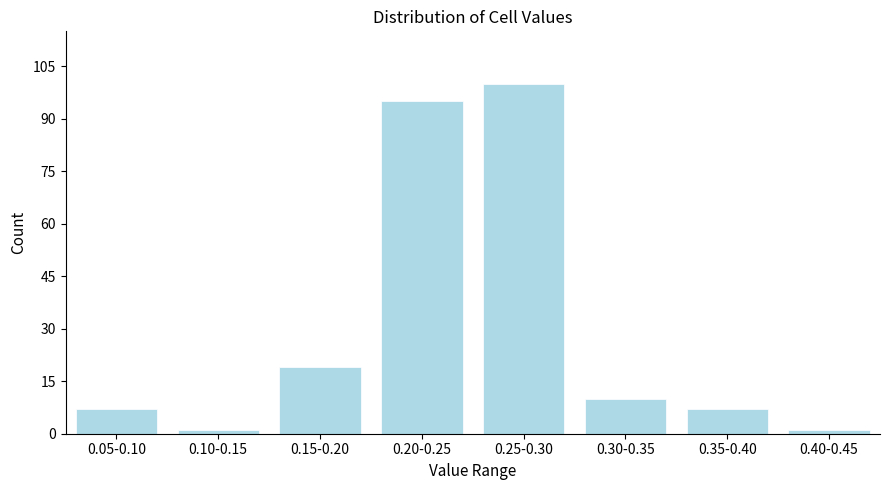

Reading left to right, what are all the values shown in this chart?

0.05-0.10=7	0.10-0.15=1	0.15-0.20=19	0.20-0.25=95	0.25-0.30=100	0.30-0.35=10	0.35-0.40=7	0.40-0.45=1